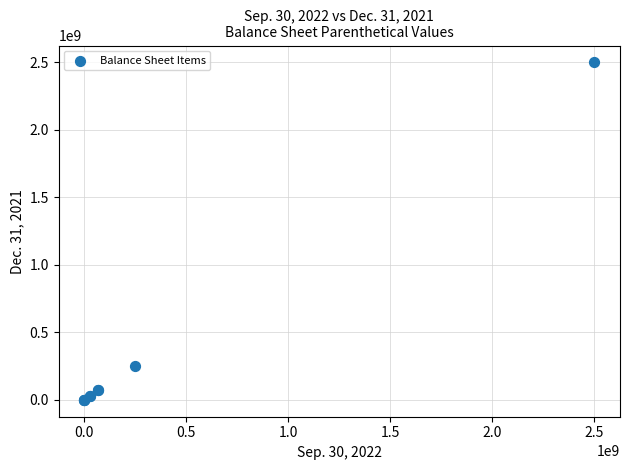

What Y value in the scatter plot is closest to 1250000000?

250000000